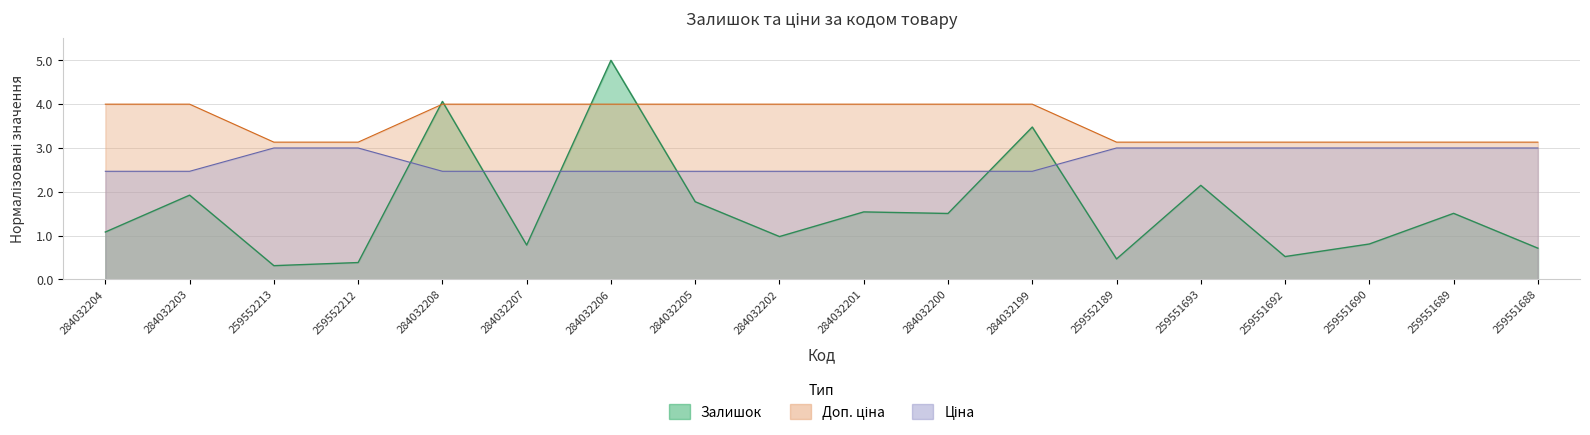

What is the spread (max minus min) of values at 284032201?

2.5